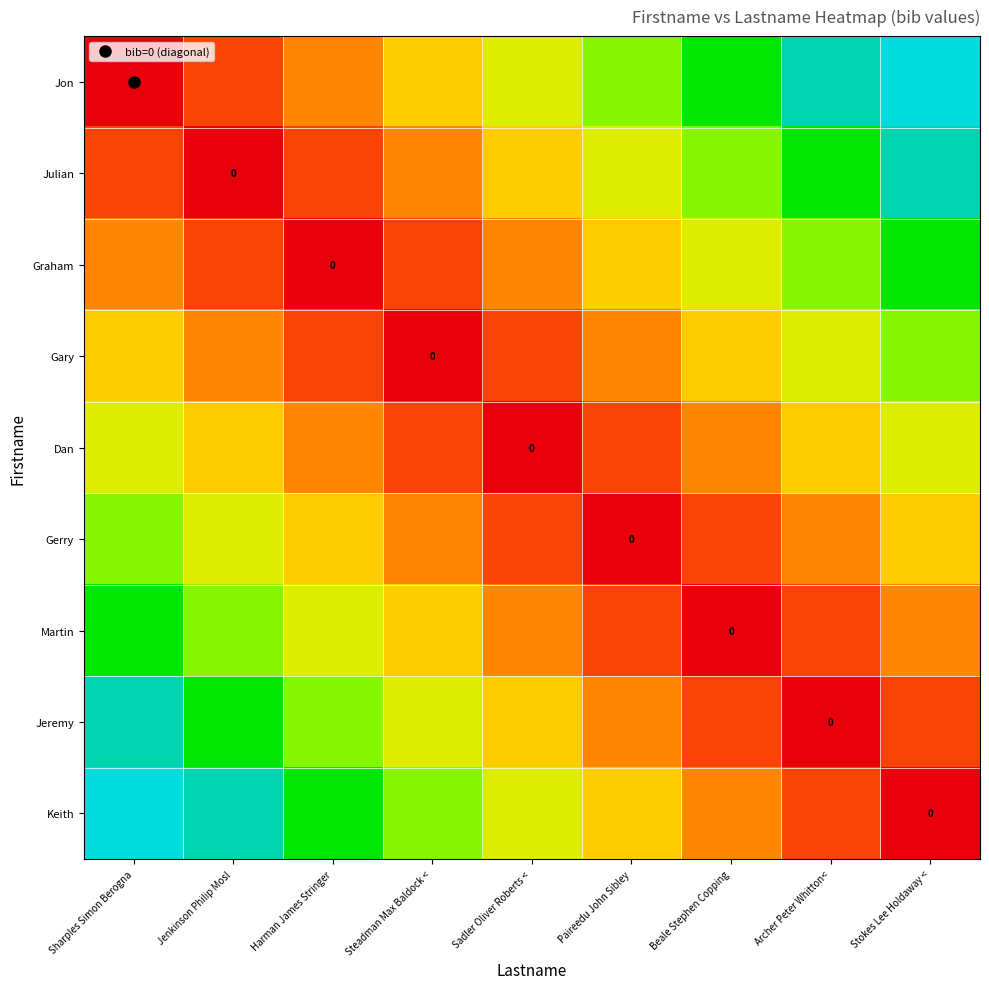

Is the value of Jon at Archer Peter Whitton< greater than the value of Dan at Sadler Oliver Roberts <?

Yes